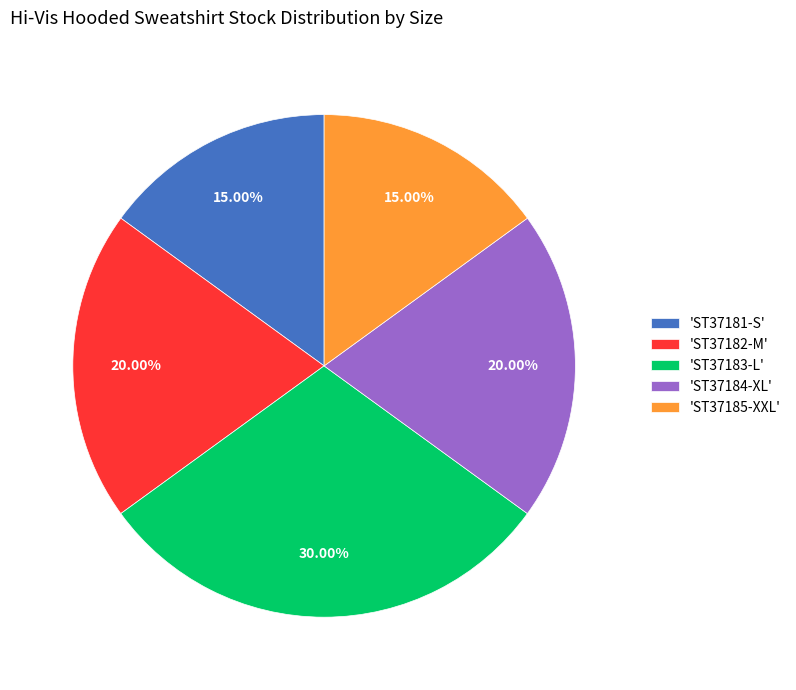

What is the ratio of the value at 'ST37182-M' to the value at 'ST37184-XL'?

1.0